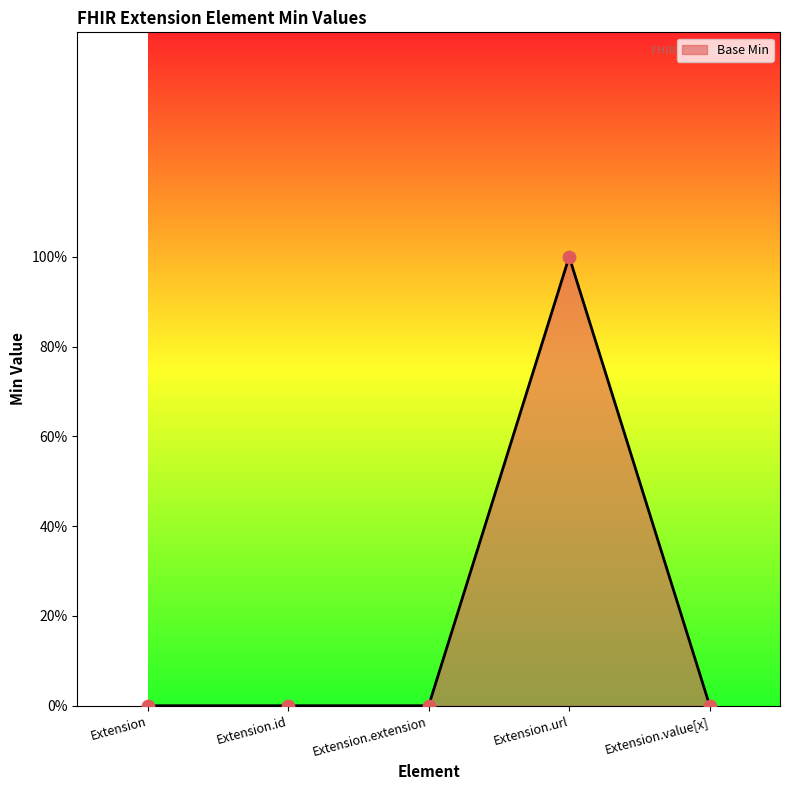

Which has a higher value, Extension.url or Extension.value[x]?

Extension.url